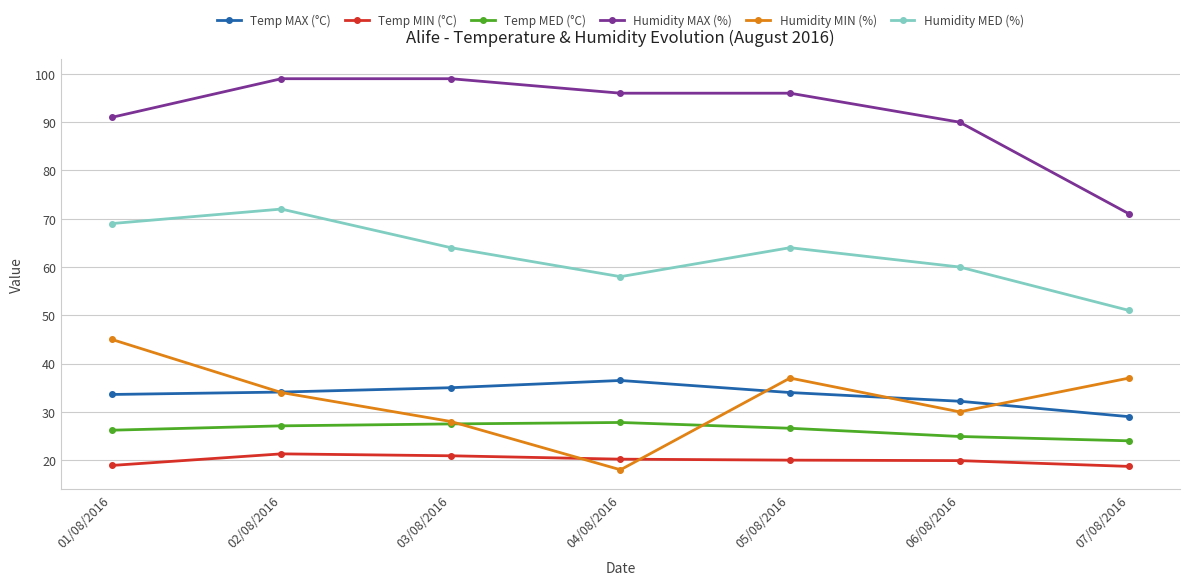

True or false: Temp MED (°C) and Humidity MED (%) intersect in this chart.

False